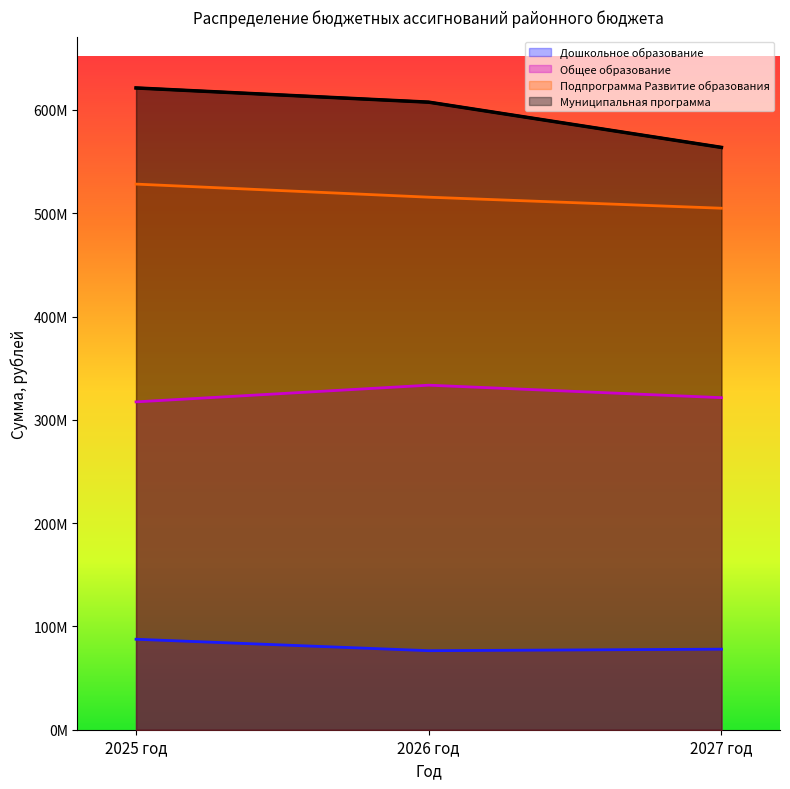

Where does the Дошкольное образование series first go above 77989694?

2025 год